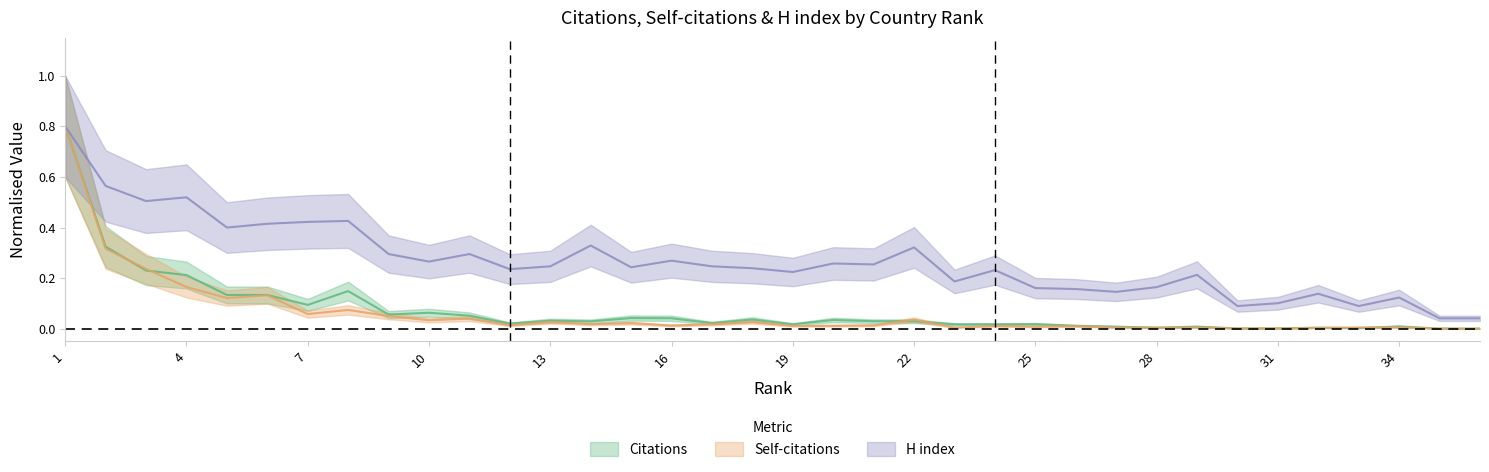

What is the maximum value for Self-citations?

0.8